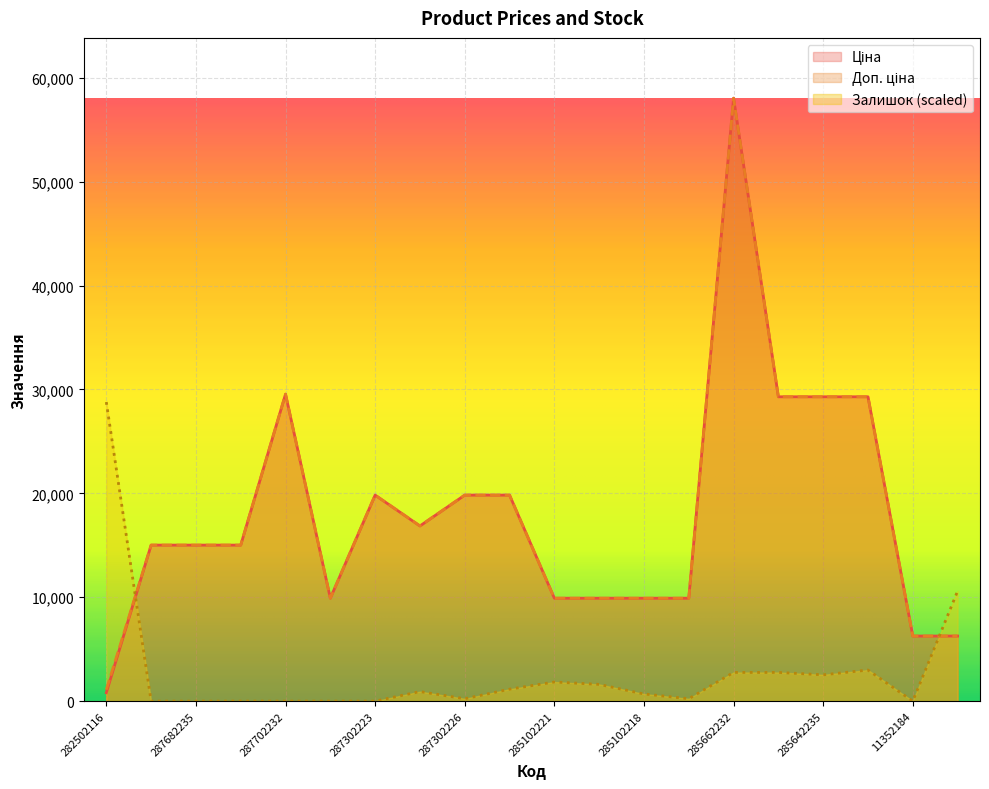

True or false: Ціна has more than 2 points higher than both neighbors.

True